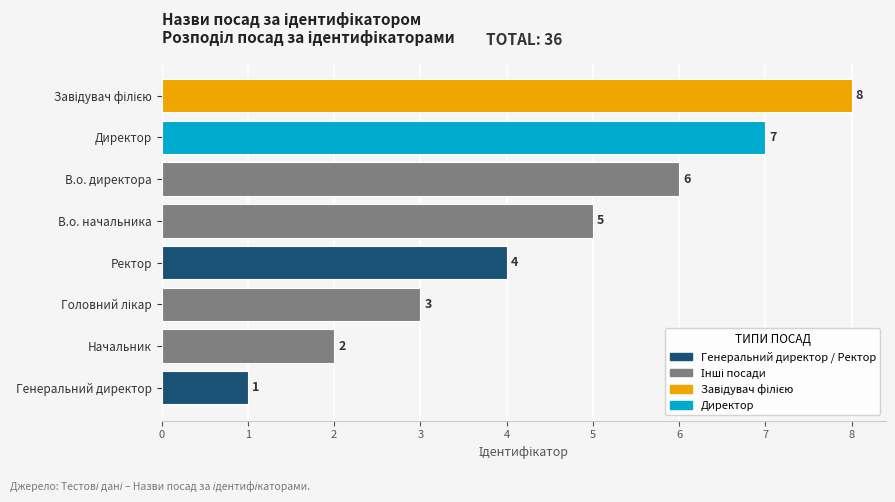

How many values are between 3 and 7?

5